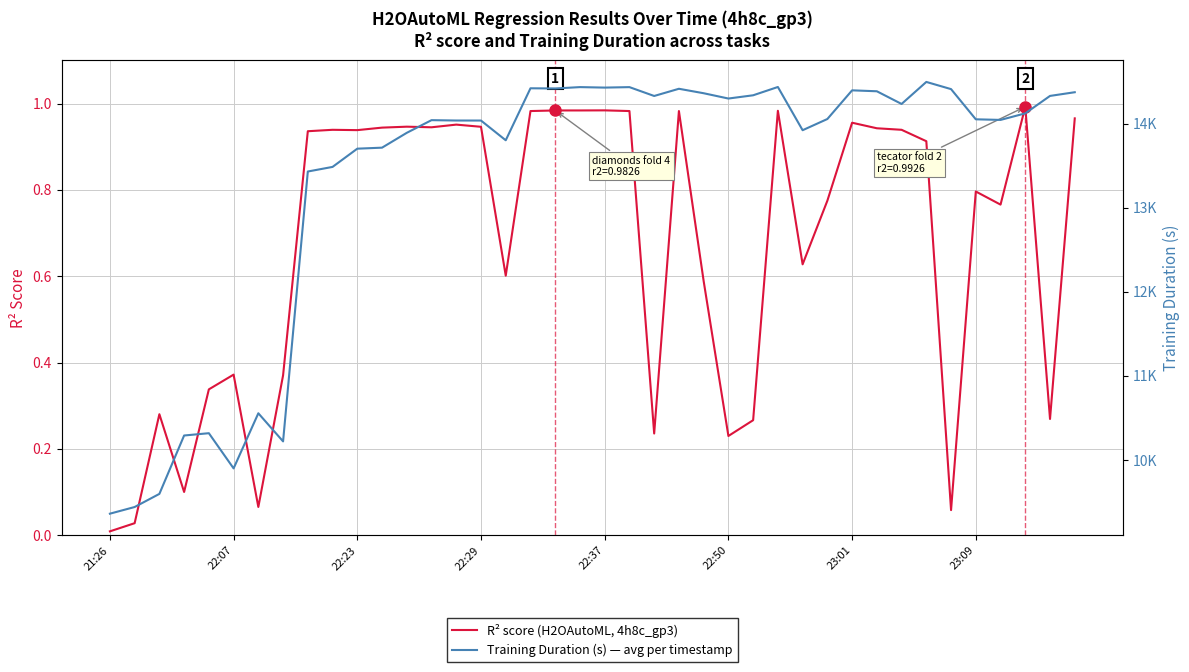

Reading left to right, what are all the values shown in this chart?

R² score (H2OAutoML, 4h8c_gp3): 0.0	0.0	0.3	0.1	0.3	0.4	0.1	0.4	0.9	0.9	0.9	0.9	0.9	0.9	1.0	0.9	0.6	1.0	1.0	1.0	1.0	1.0	0.2	1.0	0.6	0.2	0.3	1.0	0.6	0.8	1.0	0.9	0.9	0.9	0.1	0.8	0.8	1.0	0.3	1.0
Training Duration (s) — avg per timestamp: 9361.0	9440.3	9596.5	10291.2	10318.6	9899.9	10555.8	10221.1	13432.2	13487.0	13704.0	13716.0	13892.6	14043.3	14039.0	14038.7	13803.9	14422.5	14420.2	14436.5	14430.7	14436.3	14331.0	14416.7	14363.6	14300.6	14339.2	14437.9	13923.6	14056.9	14398.1	14387.0	14236.0	14498.1	14412.6	14053.4	14046.2	14124.2	14331.7	14375.6